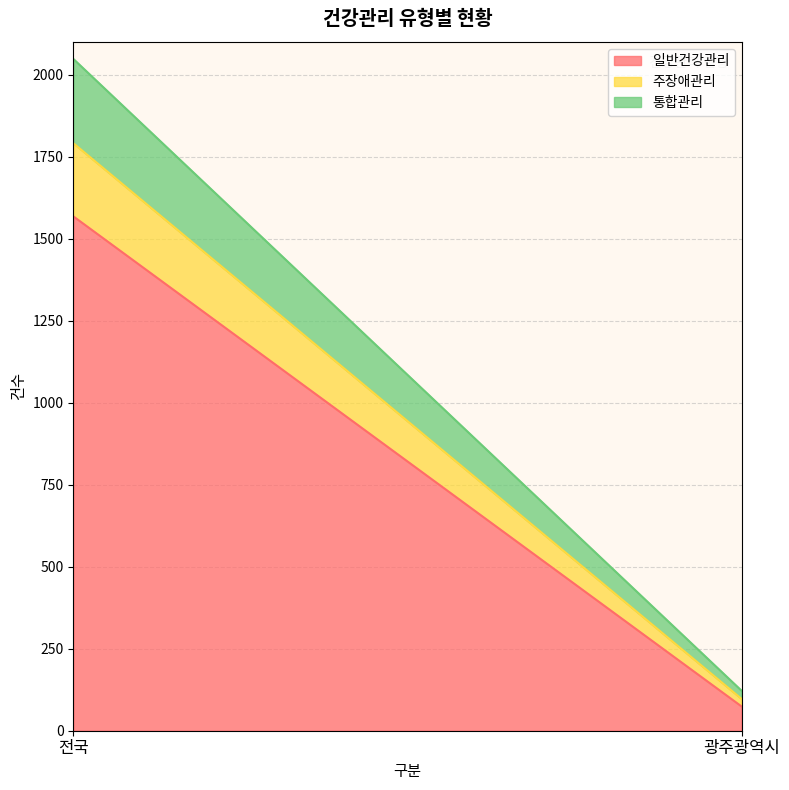

What position from the right is 전국?

2